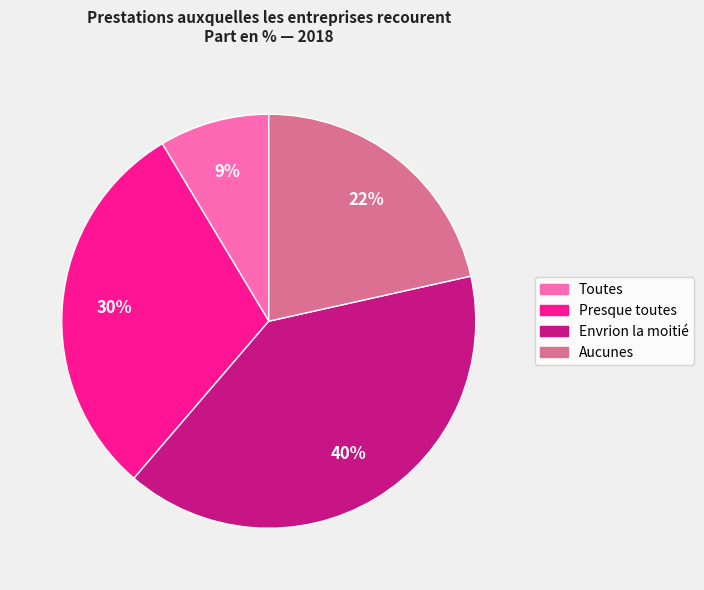

What is the smallest slice in the pie chart?

Toutes